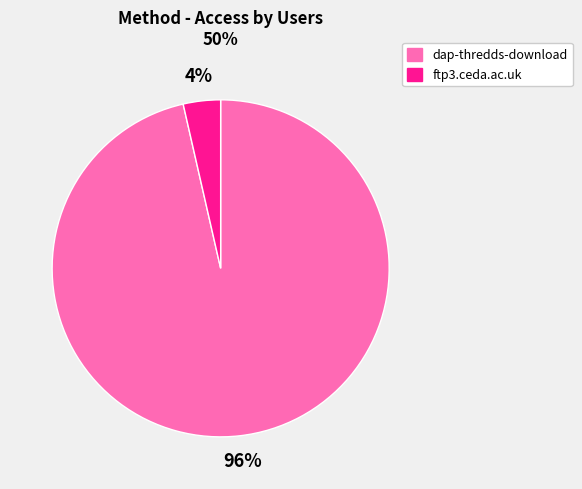

To the nearest percent, what is the combined percentage of dap-thredds-download and ftp3.ceda.ac.uk?

100%